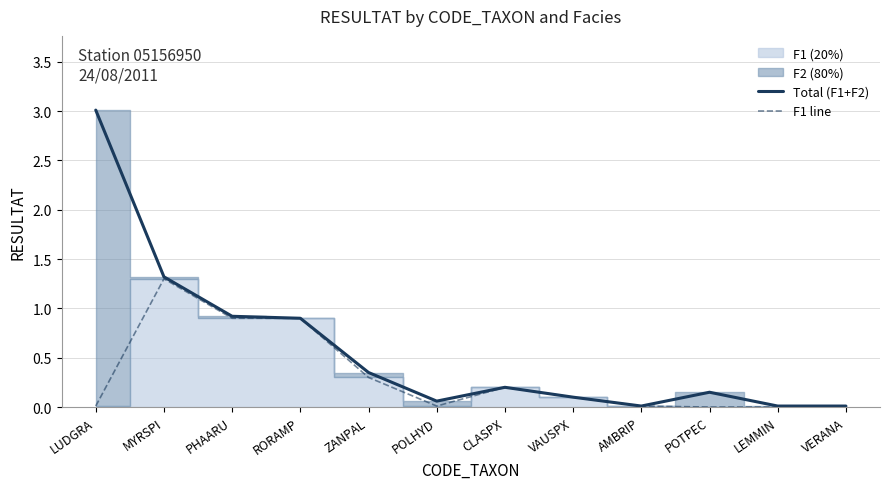

Is the value of Total (F1+F2) at PHAARU greater than the value of F1 line at CLASPX?

Yes